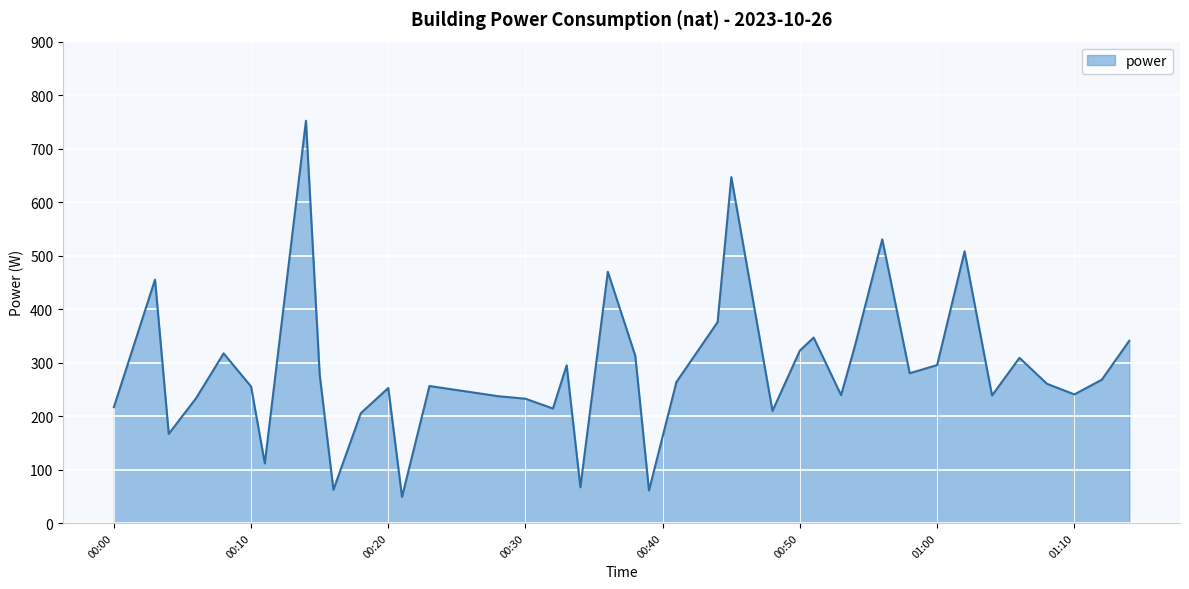

What is the maximum value shown in the chart?

752.1